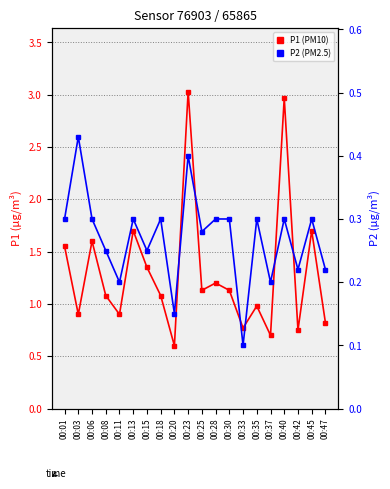

What is the lowest value of the P2 series?

0.1